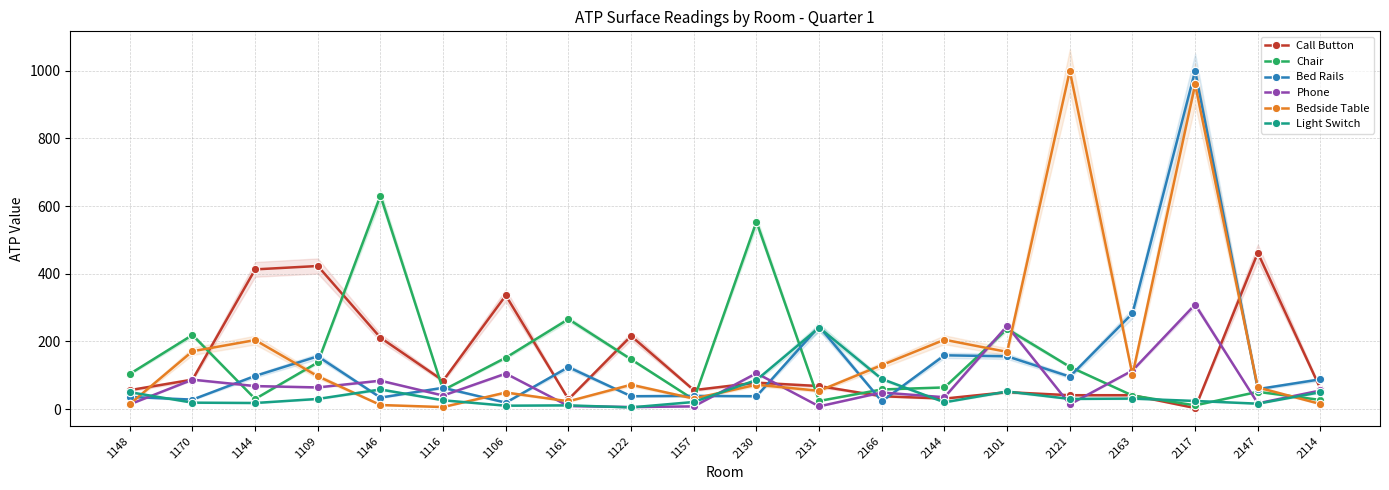

At which label is Call Button closest to 232?

1122